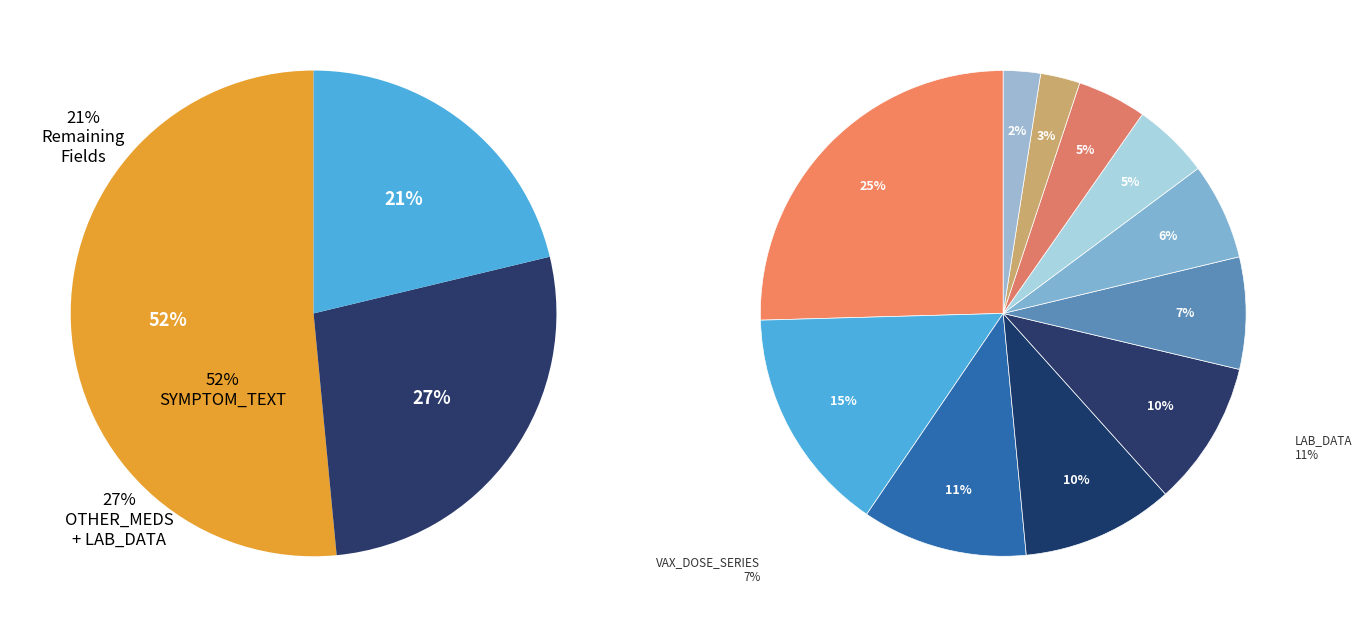

Which slice is the smallest?

VAX_NAME